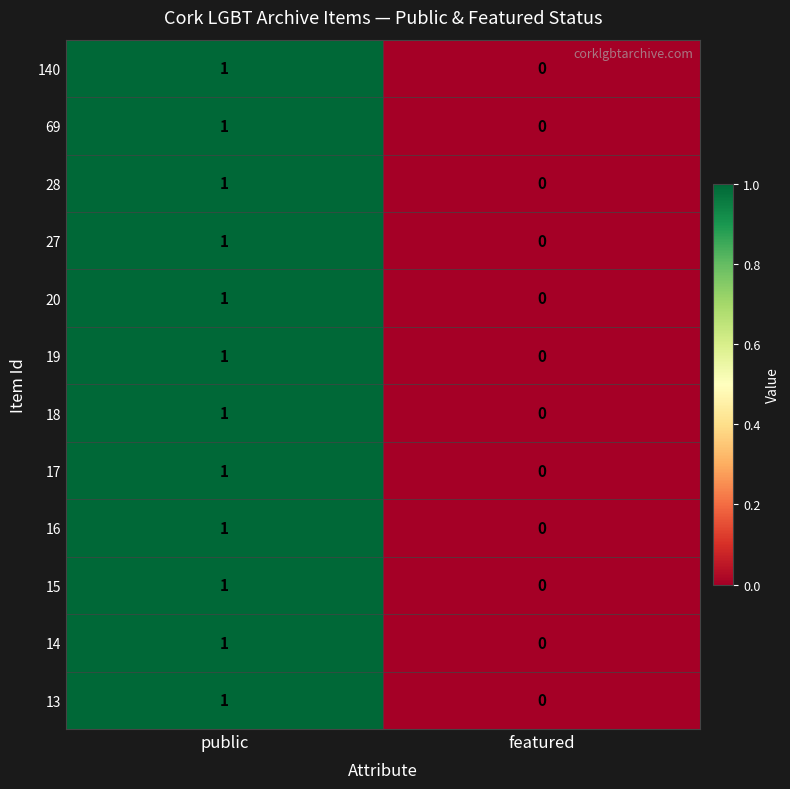

The value of 28 at public is 1. True or false?

True